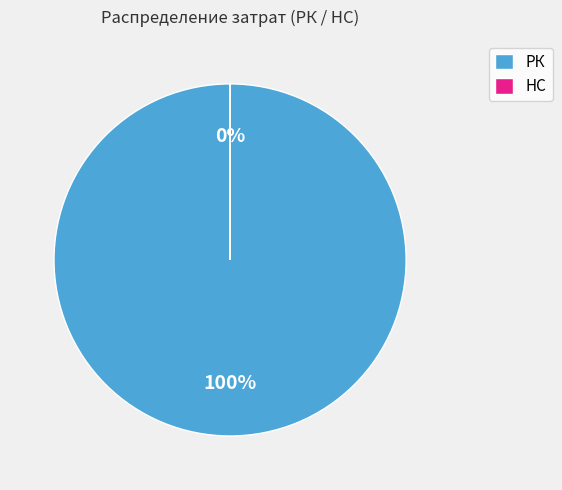

Is there a majority slice in this chart?

Yes